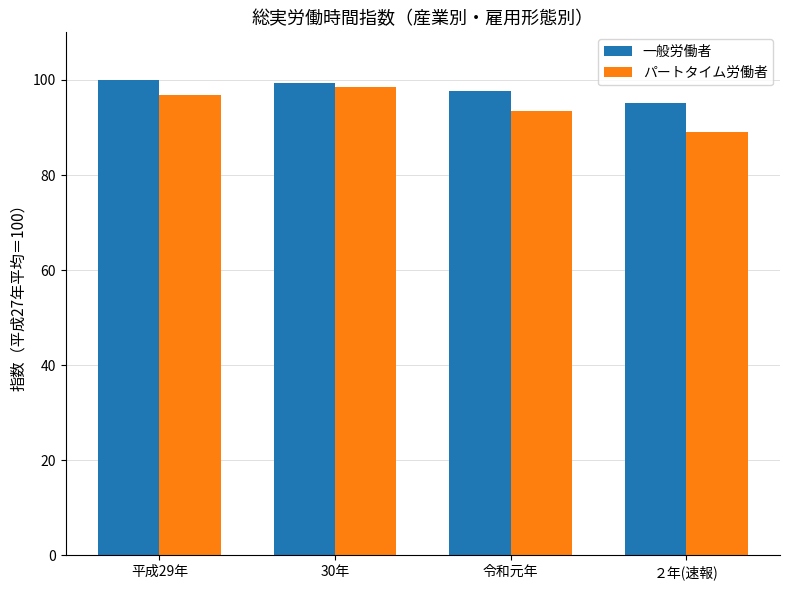

Does the chart contain any negative values?

No